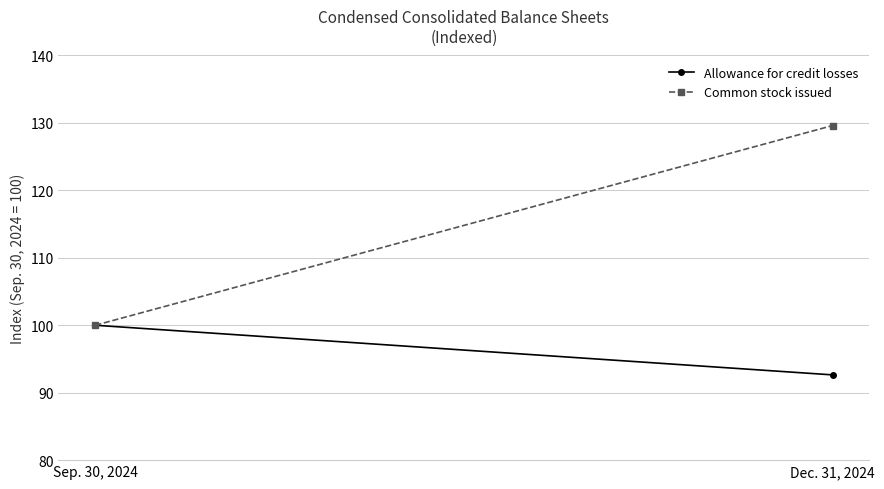

What is the value of the Common stock issued point at the 2nd from the left?

129.6